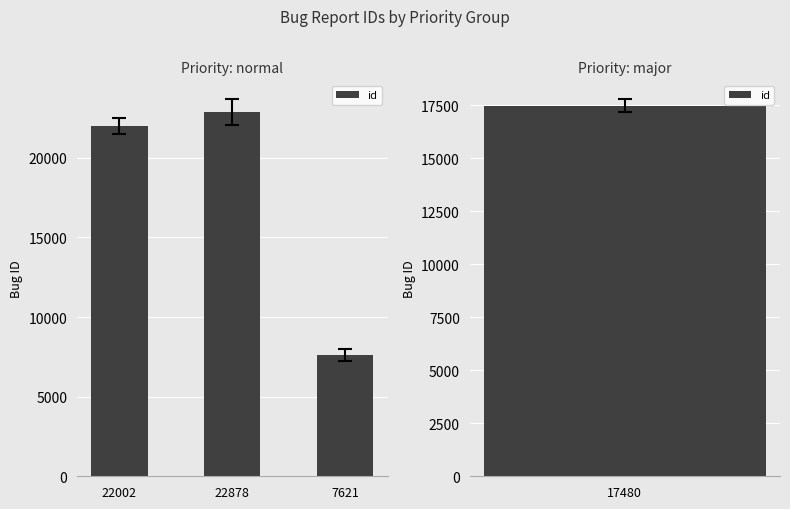

What position from the left is 7621?

3